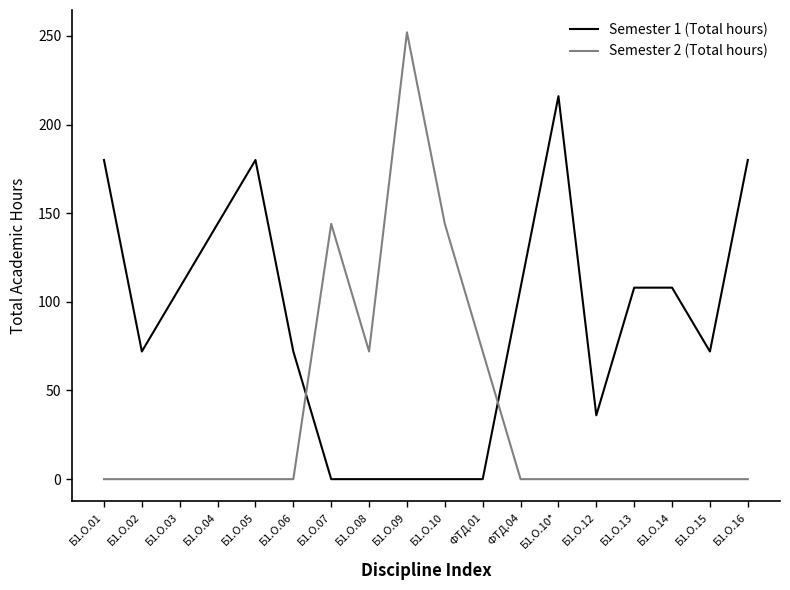

How many Semester 1 (Total hours) values are between 0 and 144?

14